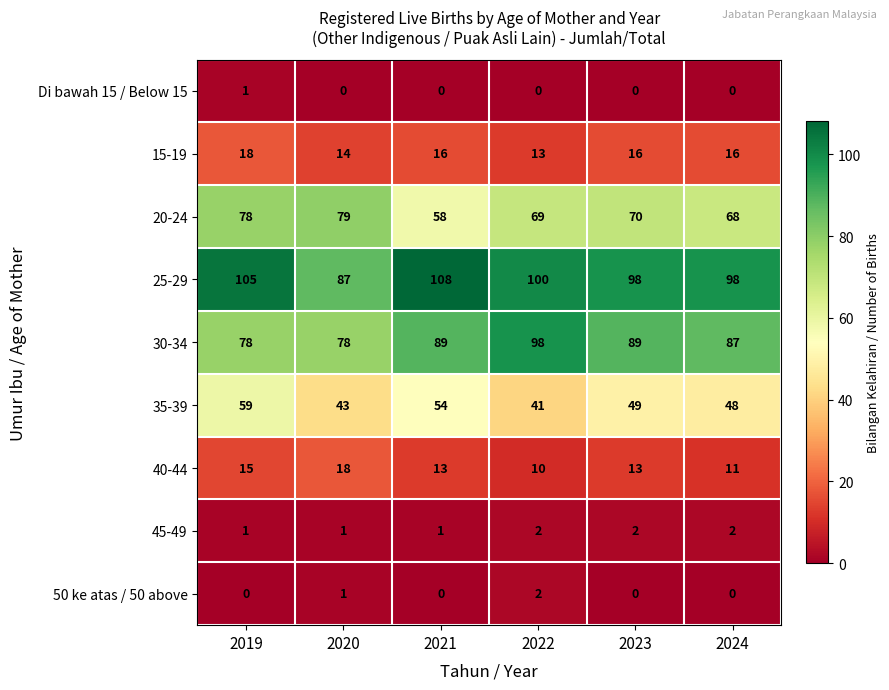

How many 30-34 values are between 78 and 89?

5